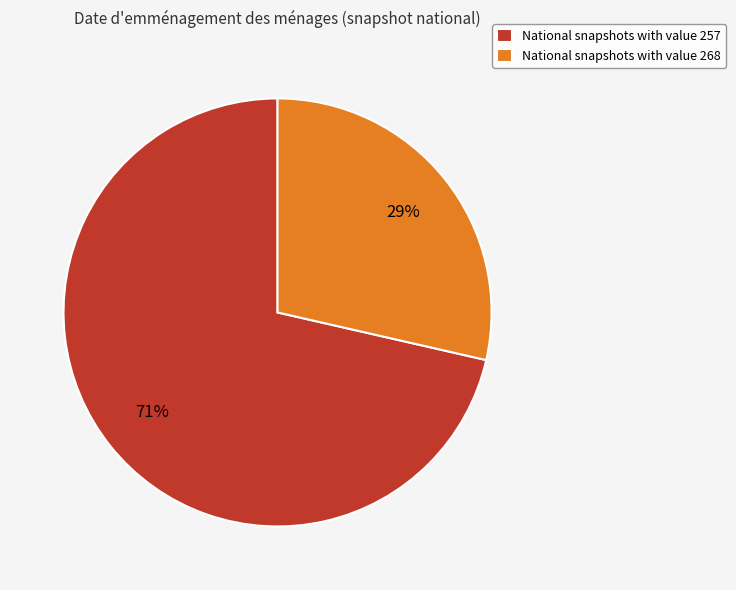

To the nearest percent, what percentage of the pie is National snapshots with value 268?

29%